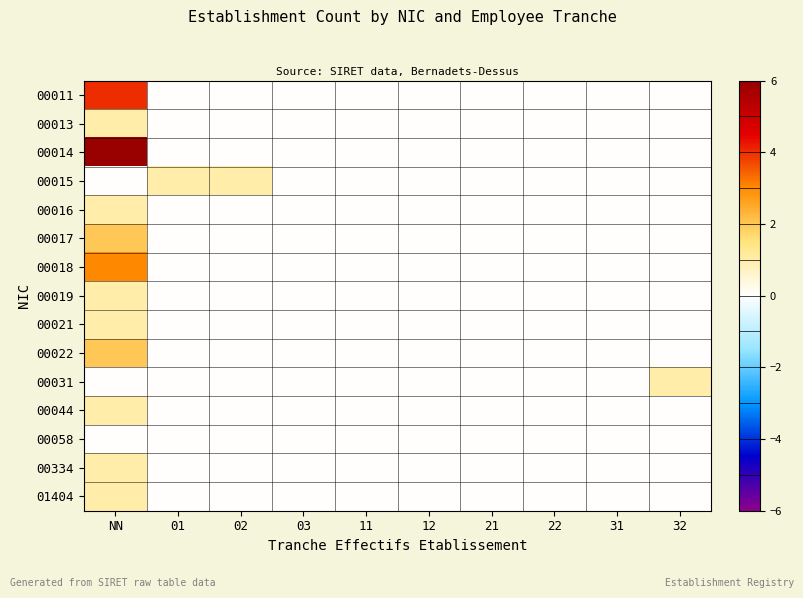

Reading left to right, list all the values displayed in this chart.

00011: NN=4	01=0	02=0	03=0	11=0	12=0	21=0	22=0	31=0	32=0
00013: NN=1	01=0	02=0	03=0	11=0	12=0	21=0	22=0	31=0	32=0
00014: NN=6	01=0	02=0	03=0	11=0	12=0	21=0	22=0	31=0	32=0
00015: NN=0	01=1	02=1	03=0	11=0	12=0	21=0	22=0	31=0	32=0
00016: NN=1	01=0	02=0	03=0	11=0	12=0	21=0	22=0	31=0	32=0
00017: NN=2	01=0	02=0	03=0	11=0	12=0	21=0	22=0	31=0	32=0
00018: NN=3	01=0	02=0	03=0	11=0	12=0	21=0	22=0	31=0	32=0
00019: NN=1	01=0	02=0	03=0	11=0	12=0	21=0	22=0	31=0	32=0
00021: NN=1	01=0	02=0	03=0	11=0	12=0	21=0	22=0	31=0	32=0
00022: NN=2	01=0	02=0	03=0	11=0	12=0	21=0	22=0	31=0	32=0
00031: NN=0	01=0	02=0	03=0	11=0	12=0	21=0	22=0	31=0	32=1
00044: NN=1	01=0	02=0	03=0	11=0	12=0	21=0	22=0	31=0	32=0
00058: NN=0	01=0	02=0	03=0	11=0	12=0	21=0	22=0	31=0	32=0
00334: NN=1	01=0	02=0	03=0	11=0	12=0	21=0	22=0	31=0	32=0
01404: NN=1	01=0	02=0	03=0	11=0	12=0	21=0	22=0	31=0	32=0